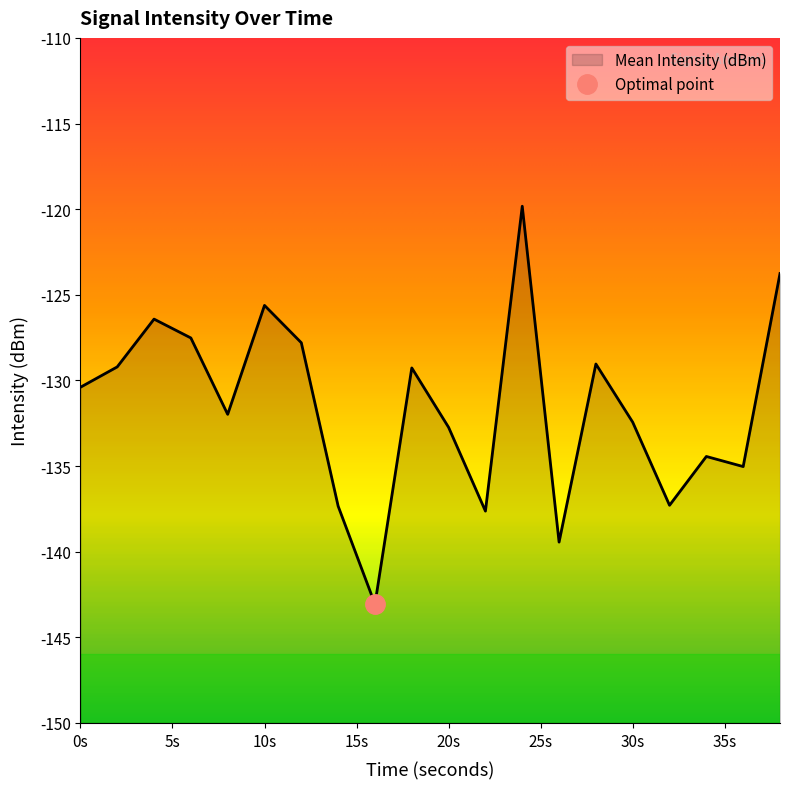

Does the chart have visible grid lines?

No